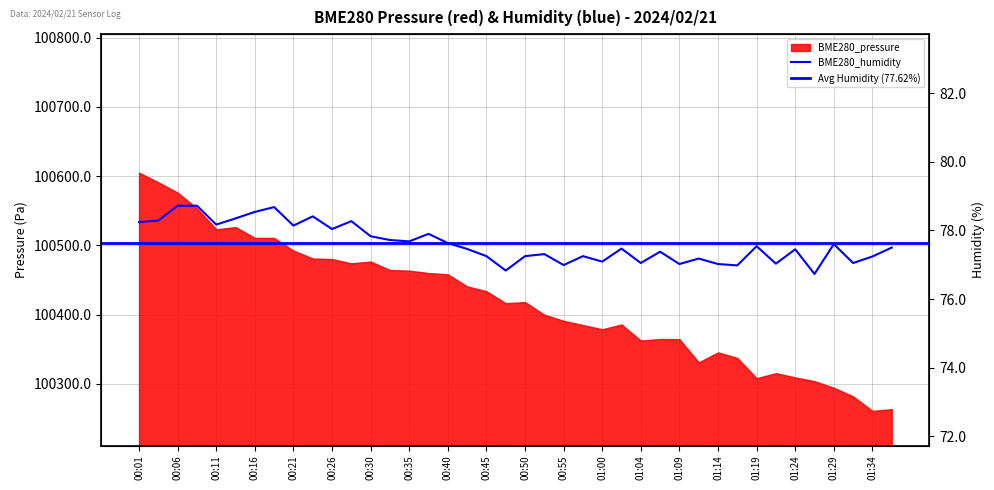

What is the smallest value displayed?

76.7